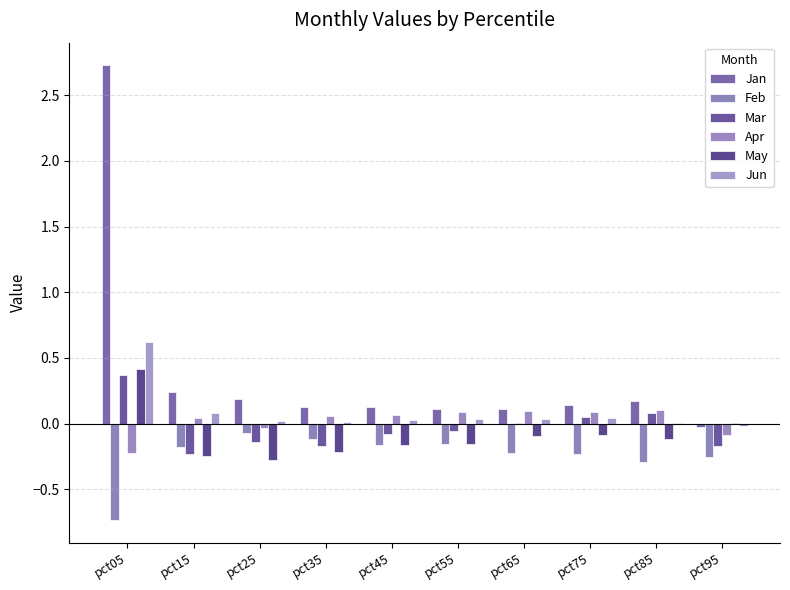

Count the number of categories in the chart.

10